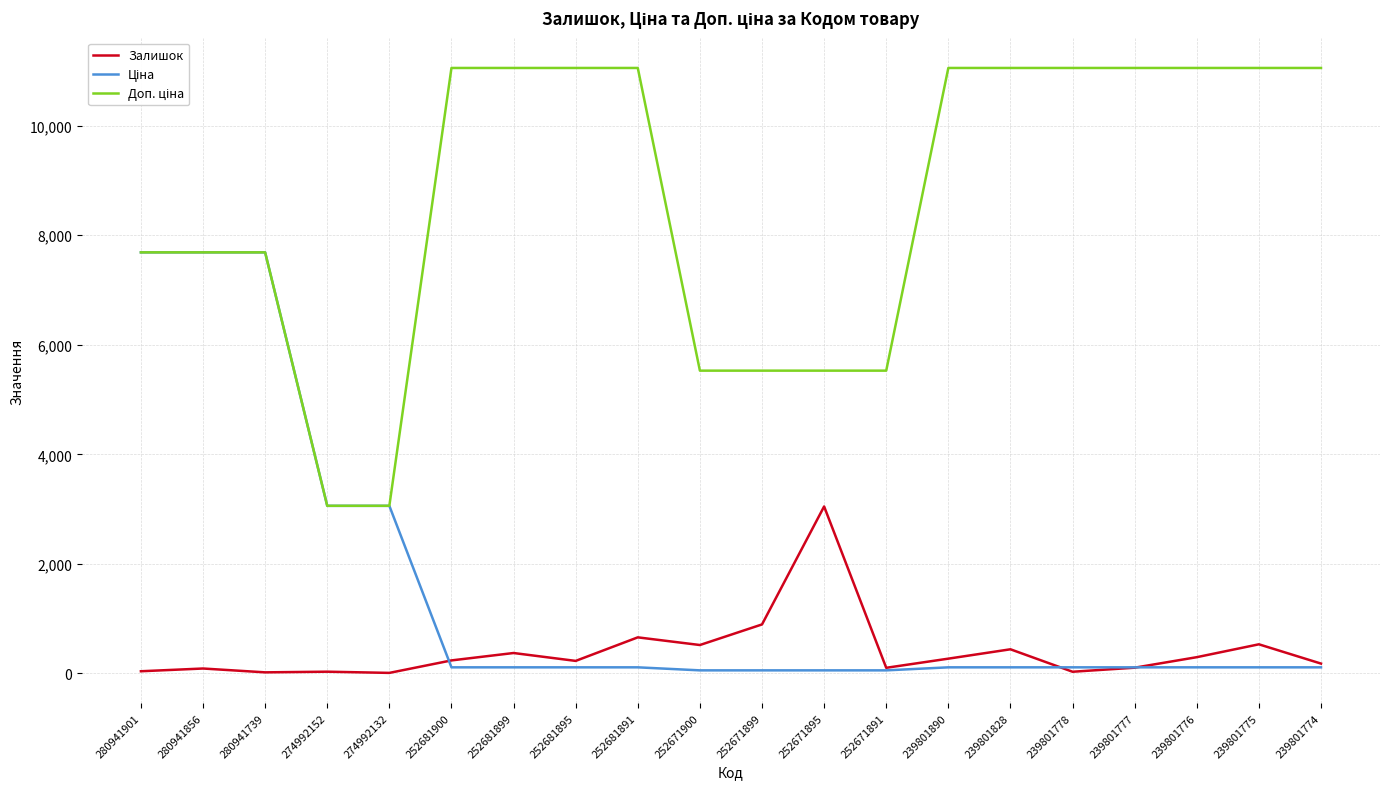

What is the greatest value displayed?

11055.0